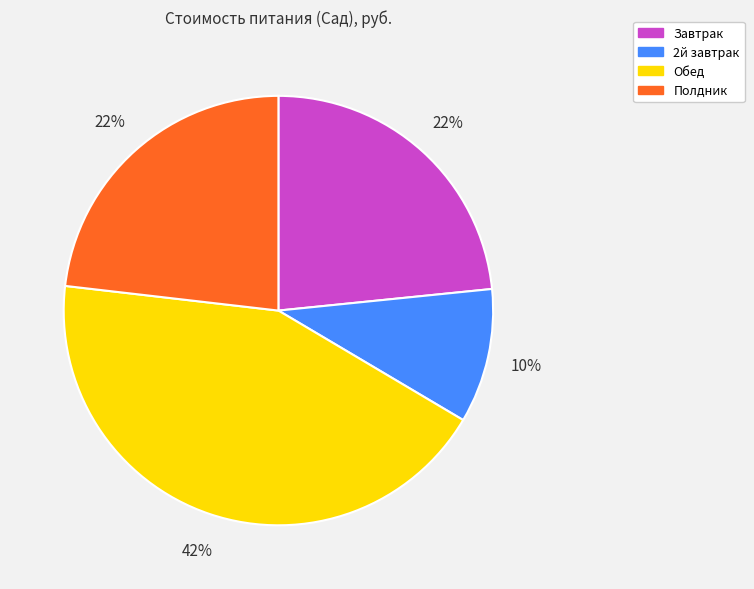

True or false: Завтрак accounts for 23% of the total.

True